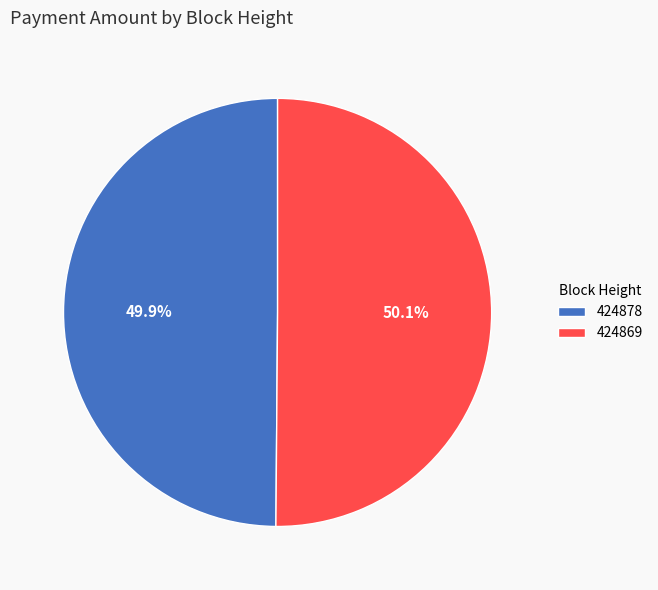

What percentage is the 424869 slice, to the nearest percent?

50%